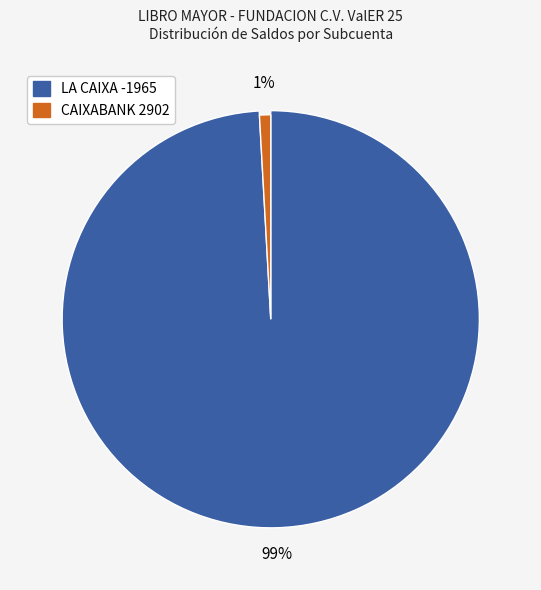

How many slices are in this pie chart?

2